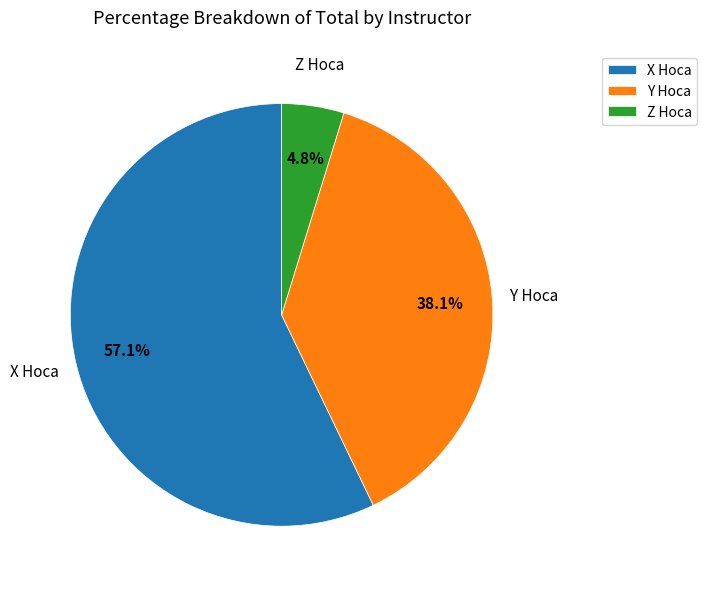

True or false: Y Hoca accounts for 38% of the total.

True